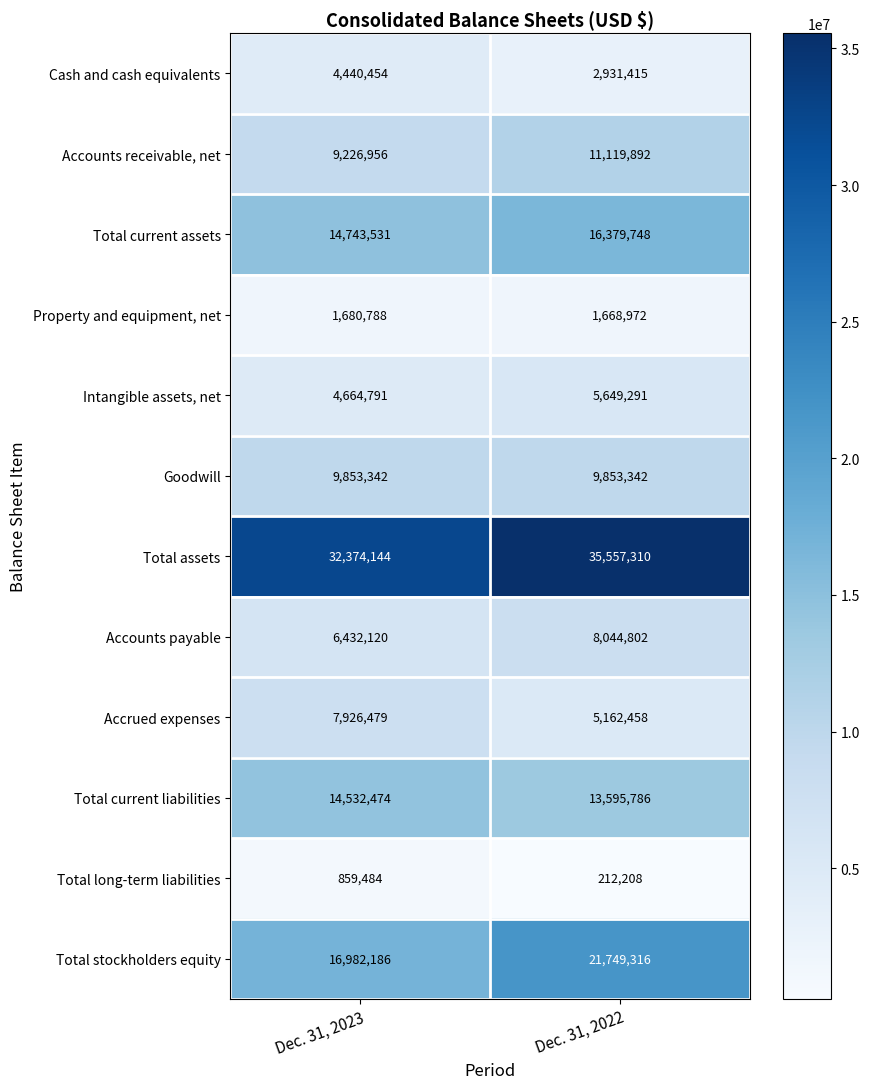

What is the maximum value shown in the chart?

35557310